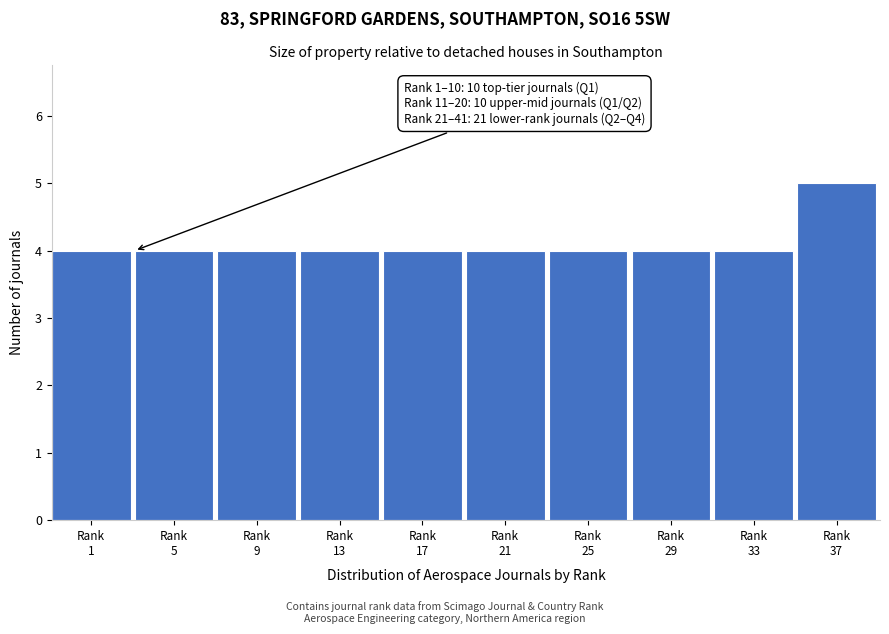

Reading right to left, list all the values displayed in this chart.

5	4	4	4	4	4	4	4	4	4